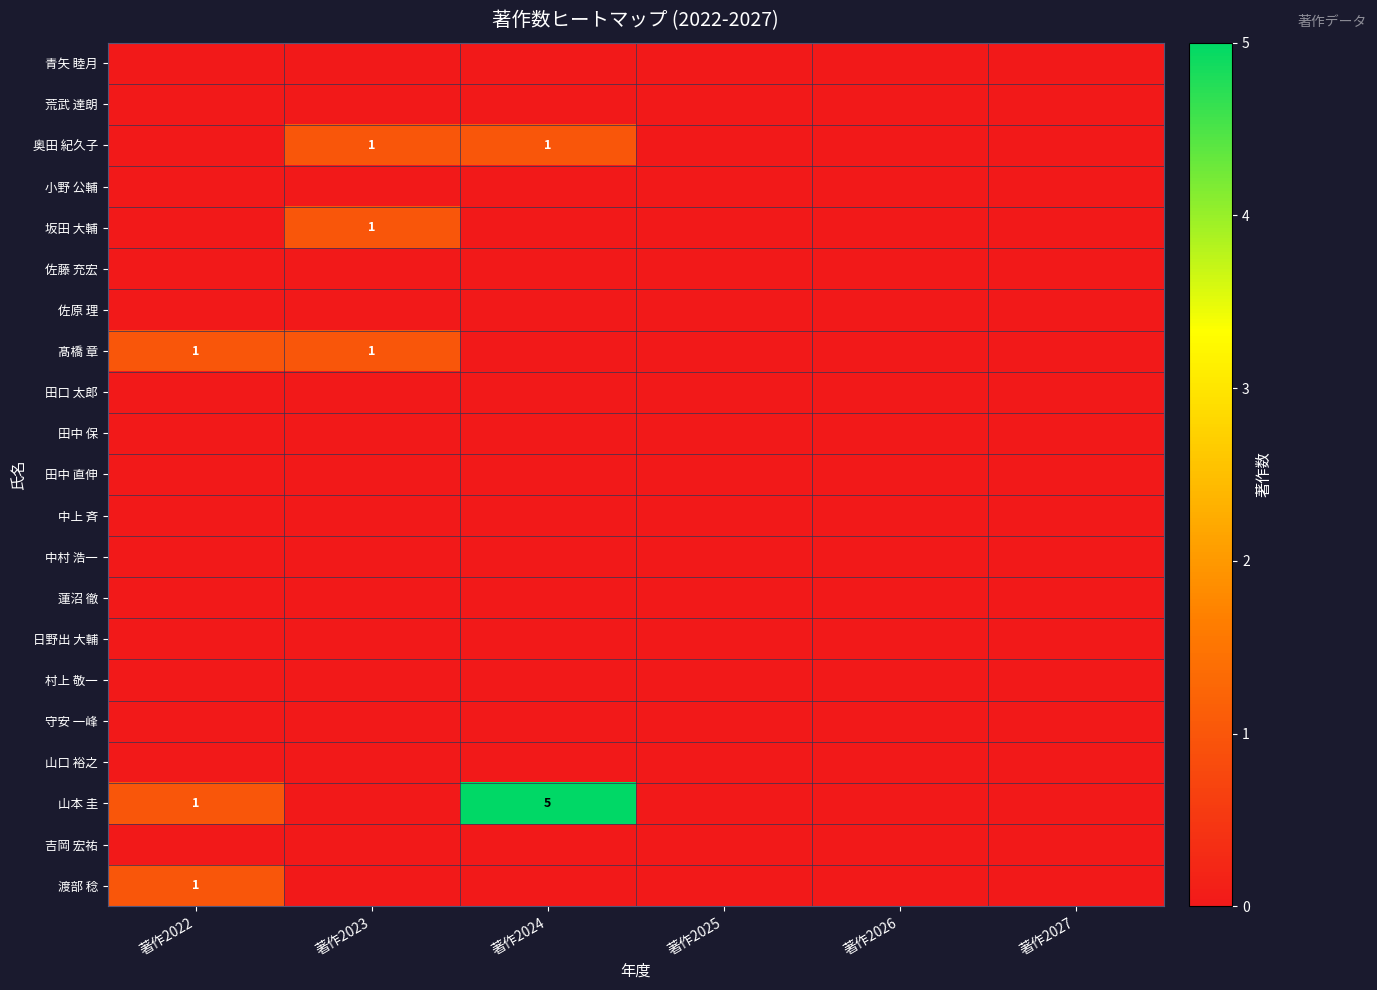

The 山本 圭 series shows 1 at 著作2022. True or false?

True